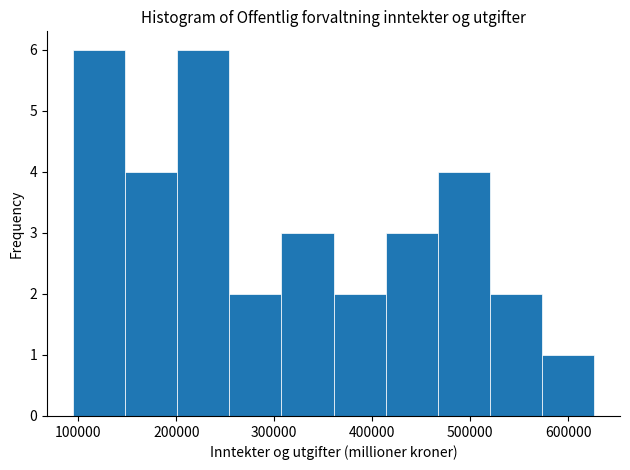

What is the height of the bar covering 570000 to 630000 on the x-axis? Neither the bar edges nor the heights are printed on the chart, so give them approximately, as read against the axes.

1